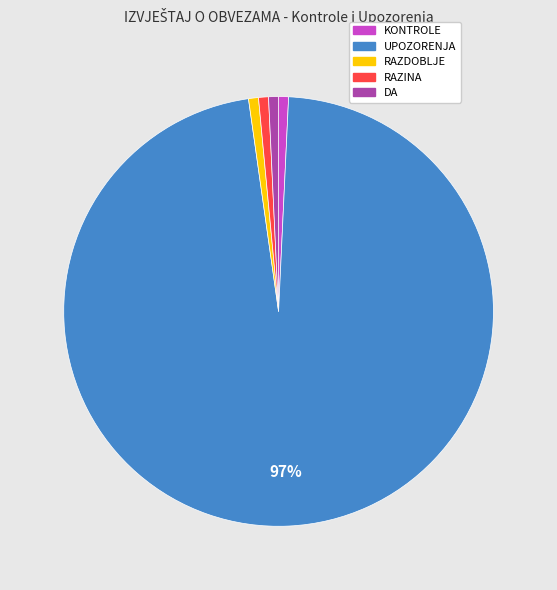

Combined, do UPOZORENJA and KONTROLE account for over 50%?

Yes